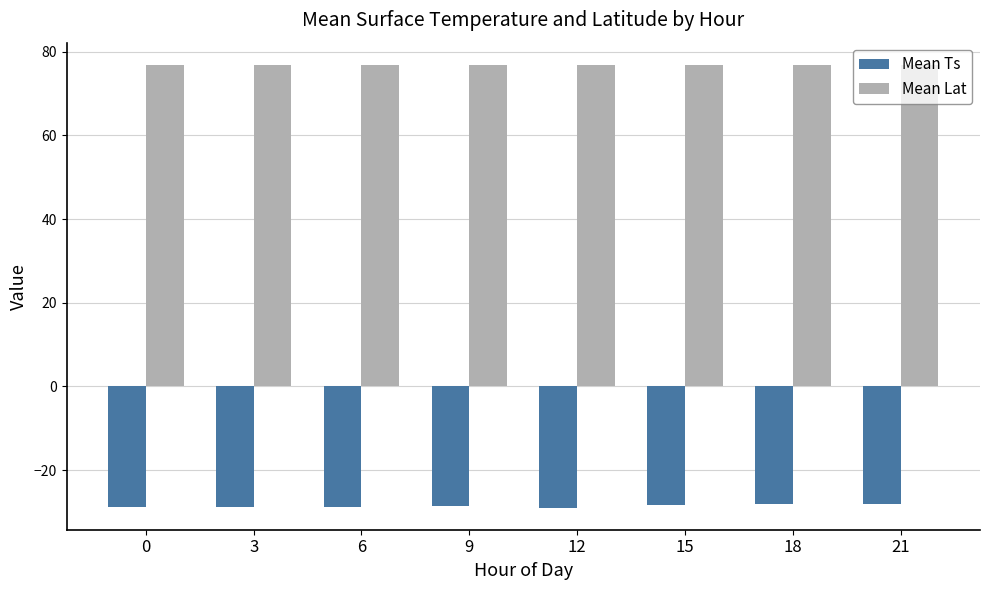

What is the difference between the highest and lowest values at 9?

105.5